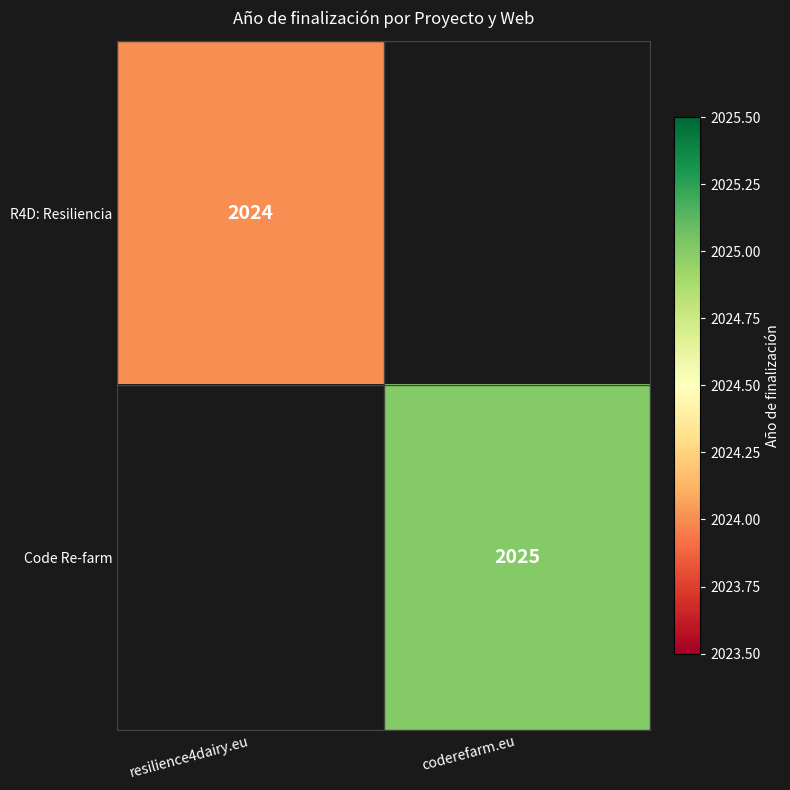

The value of Code Re-farm at coderefarm.eu is 3114.2. True or false?

False